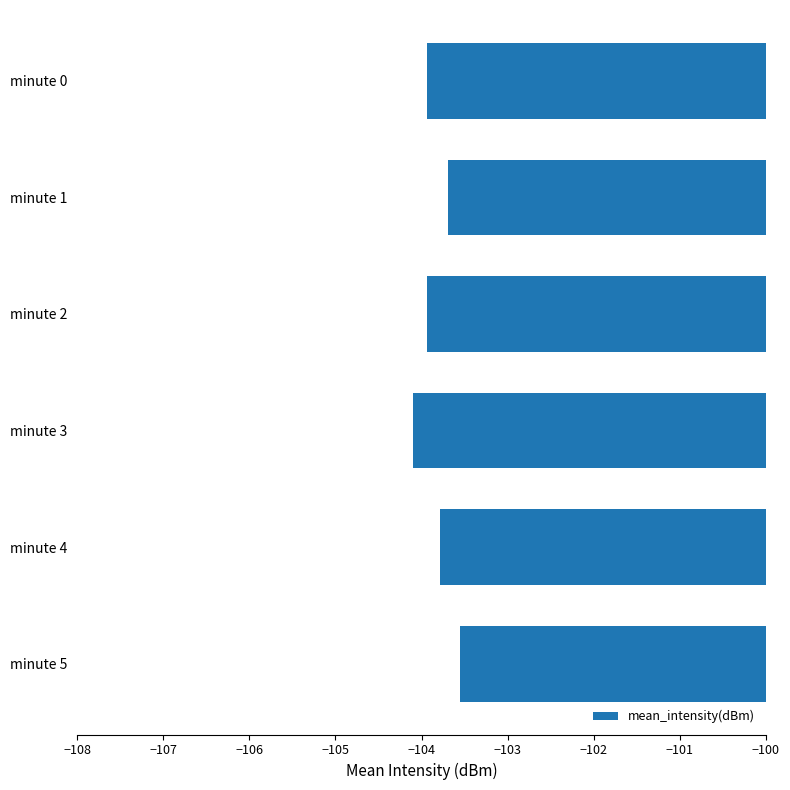

The value at minute 4 is -103.8. True or false?

True